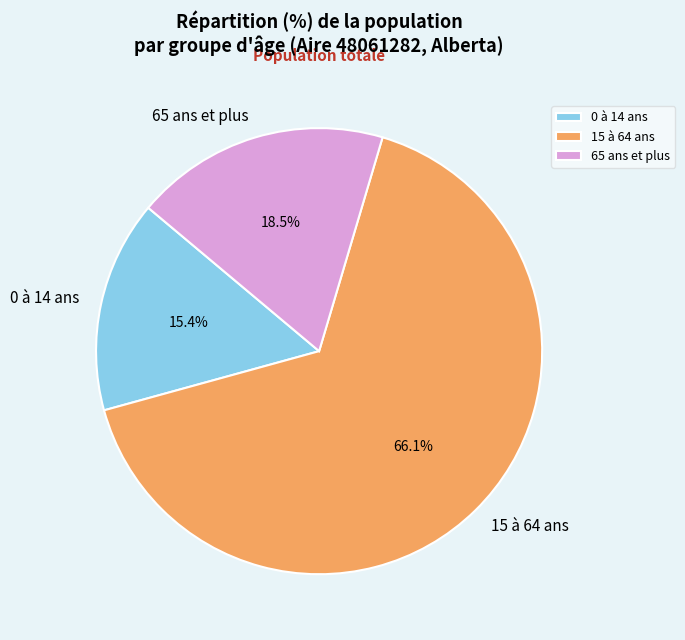

How many segments does this pie chart have?

3